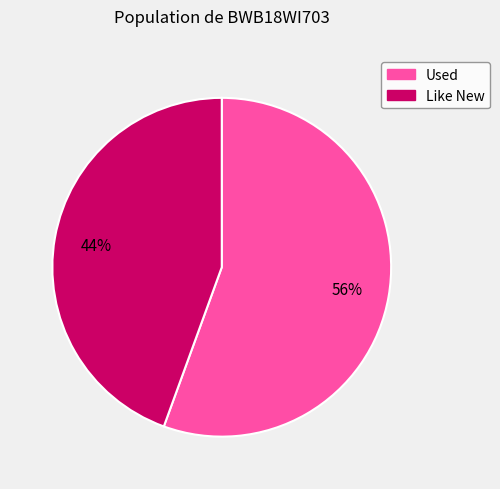

Is it true that Like New is 34% of the pie?

False